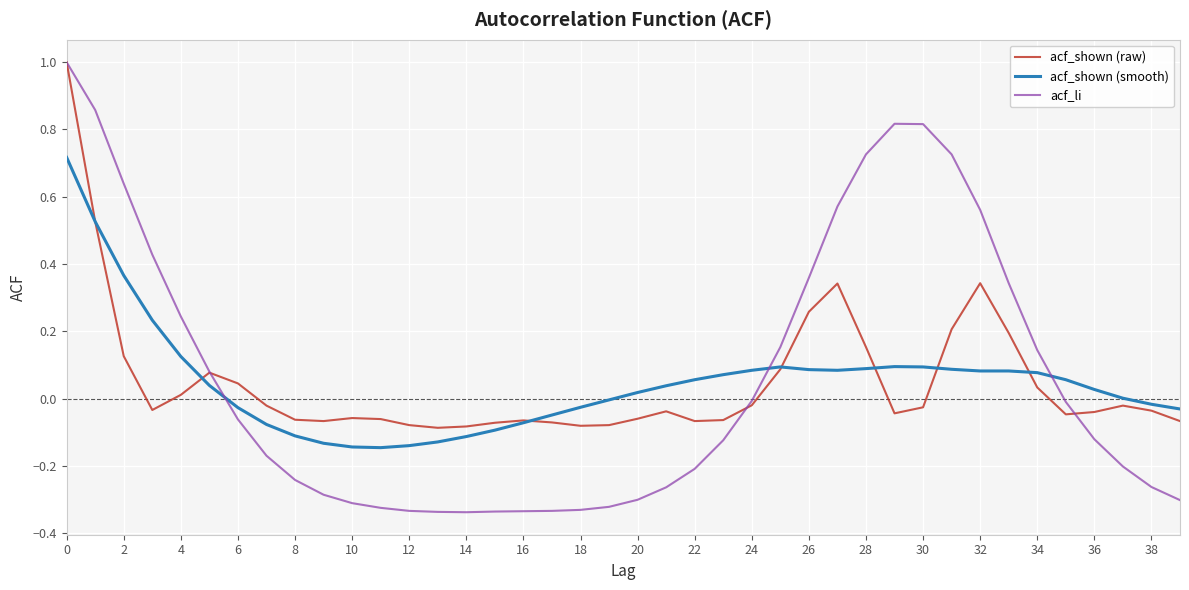

How many intersections are there between acf_li and acf_shown (smooth)?

3